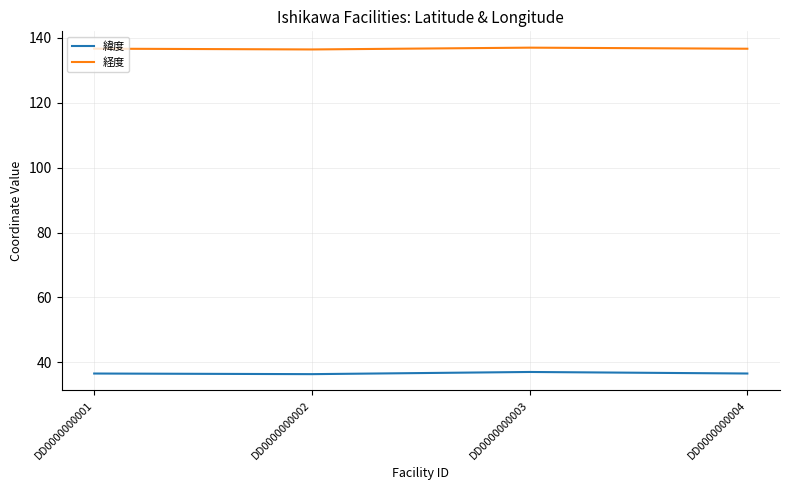

True or false: 経度 has a value of 136.6 at DD0000000004.

True